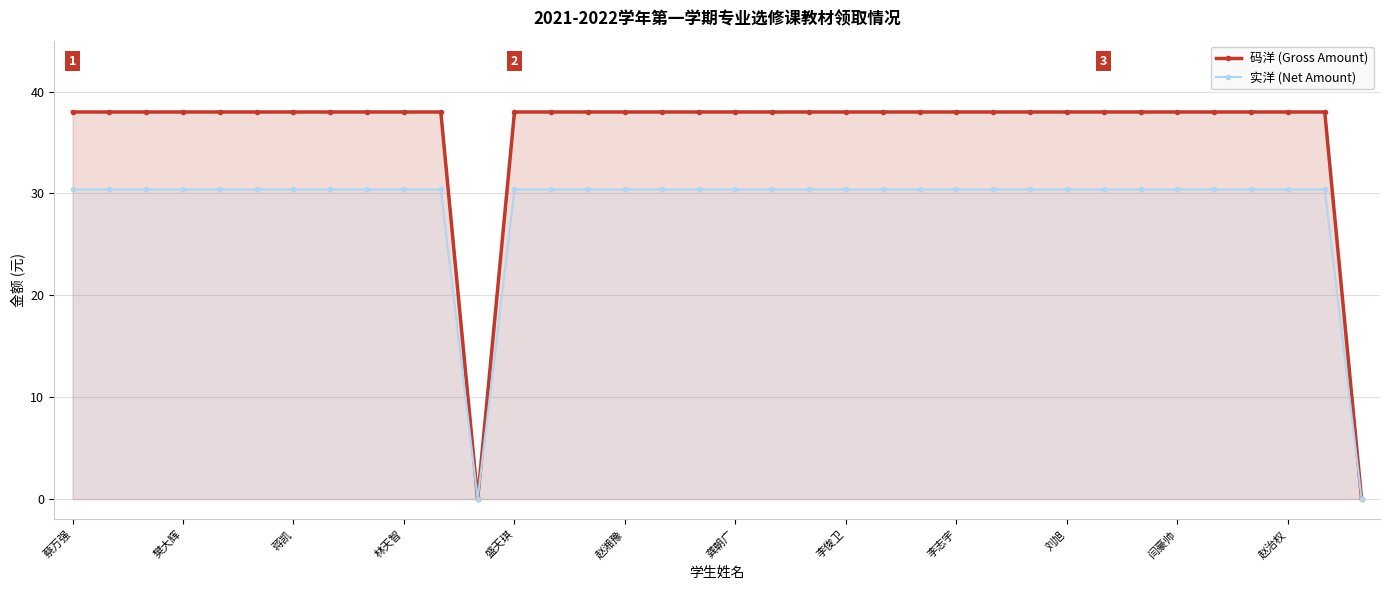

Which series has the widest spread of values?

码洋 (Gross Amount)